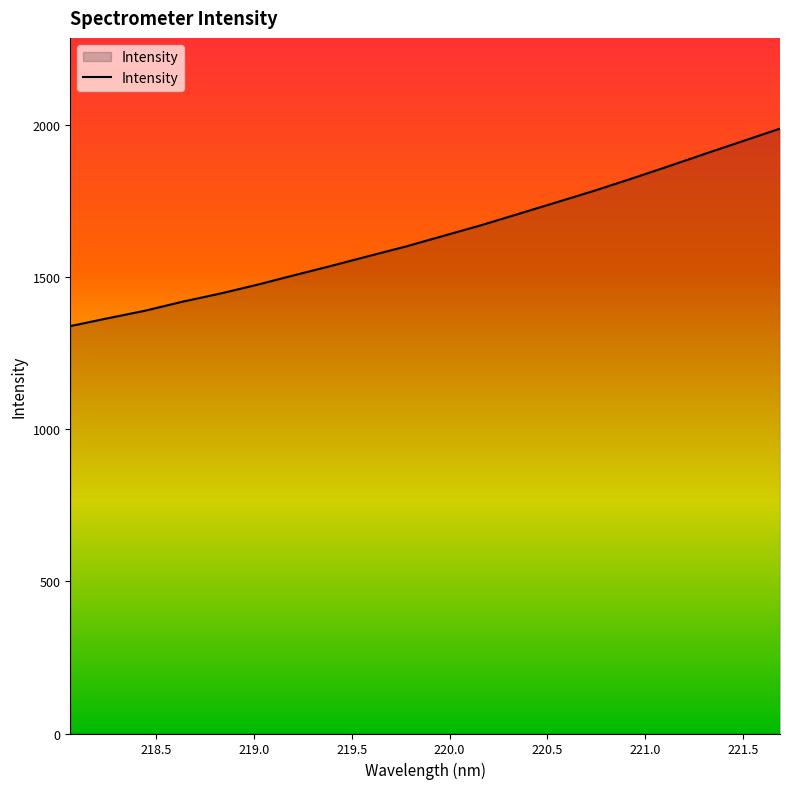

What is the difference between the maximum and minimum values?

648.6